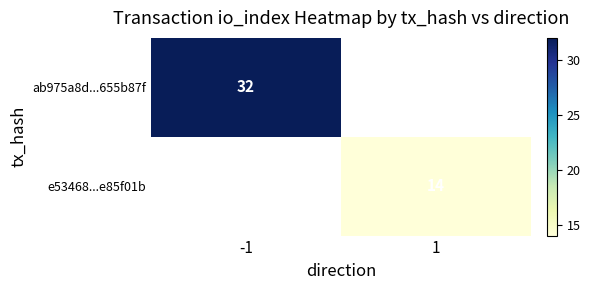

The ab975a8d...655b87f series shows 32 at -1. True or false?

True